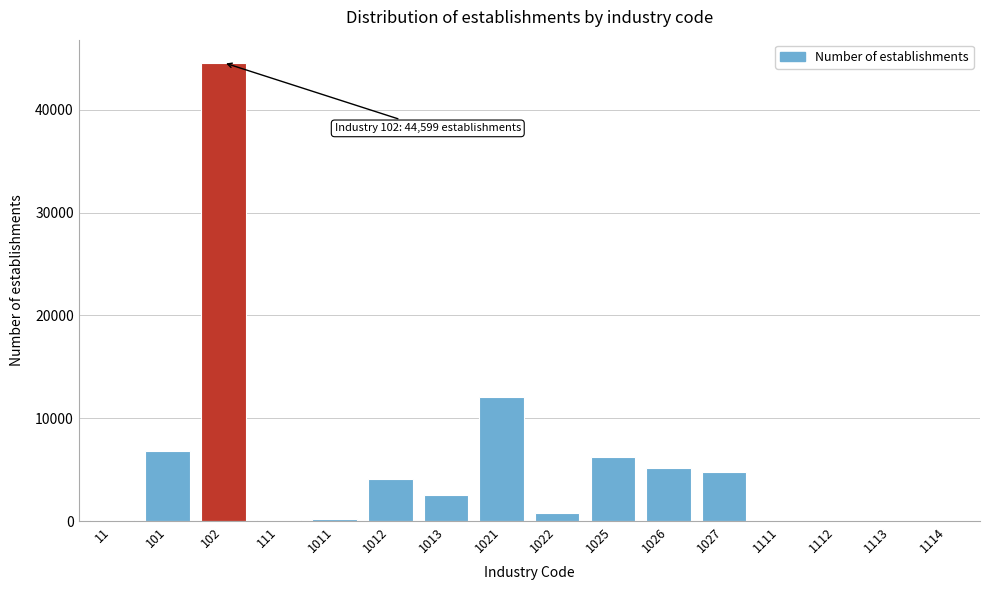

What is the change in value from 101 to 102?

+37813